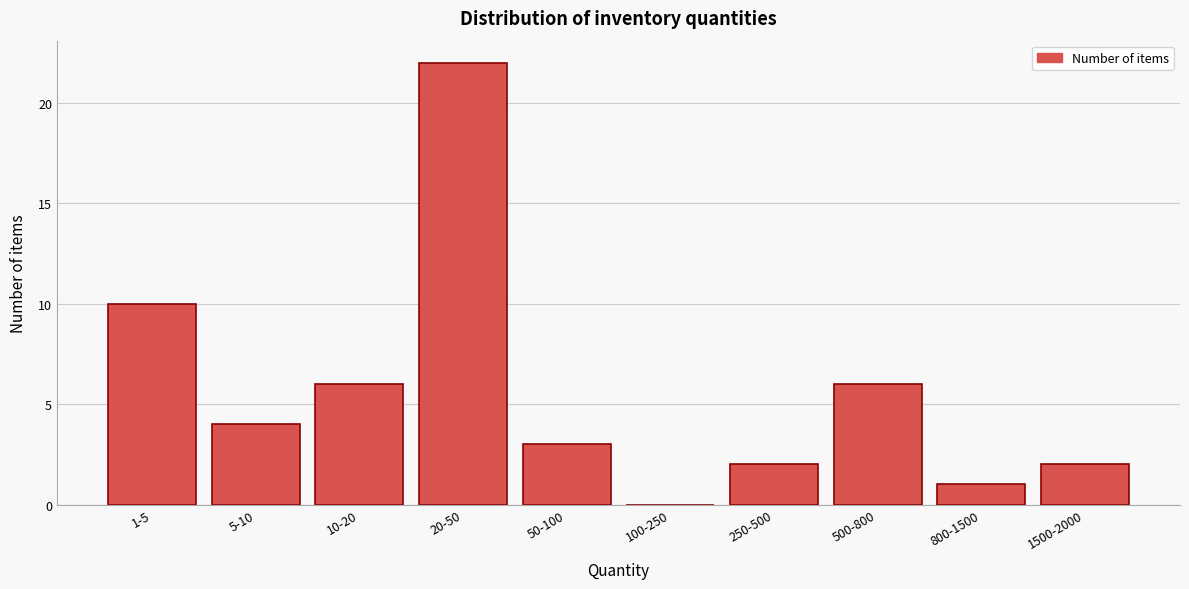

Reading left to right, what are all the values shown in this chart?

1-5=10	5-10=4	10-20=6	20-50=22	50-100=3	100-250=0	250-500=2	500-800=6	800-1500=1	1500-2000=2